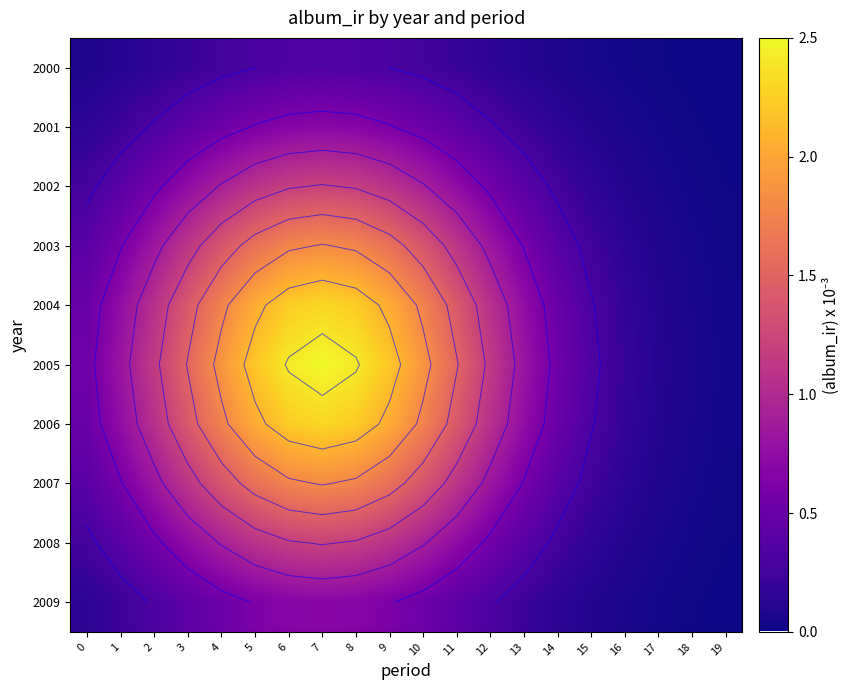

True or false: 2003 has a value of 0.0 at 15.

False